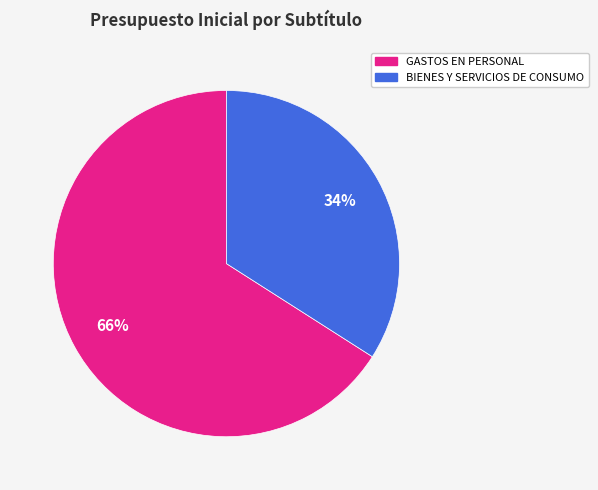

To the nearest percent, what is the average slice percentage?

50%